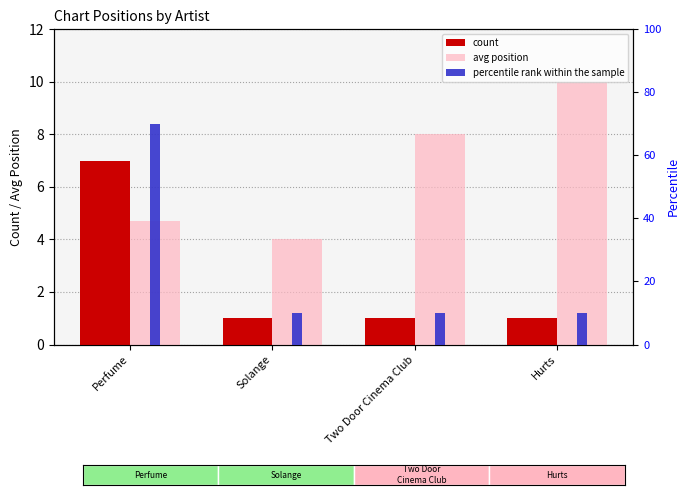

What is the minimum value for count?

1.0